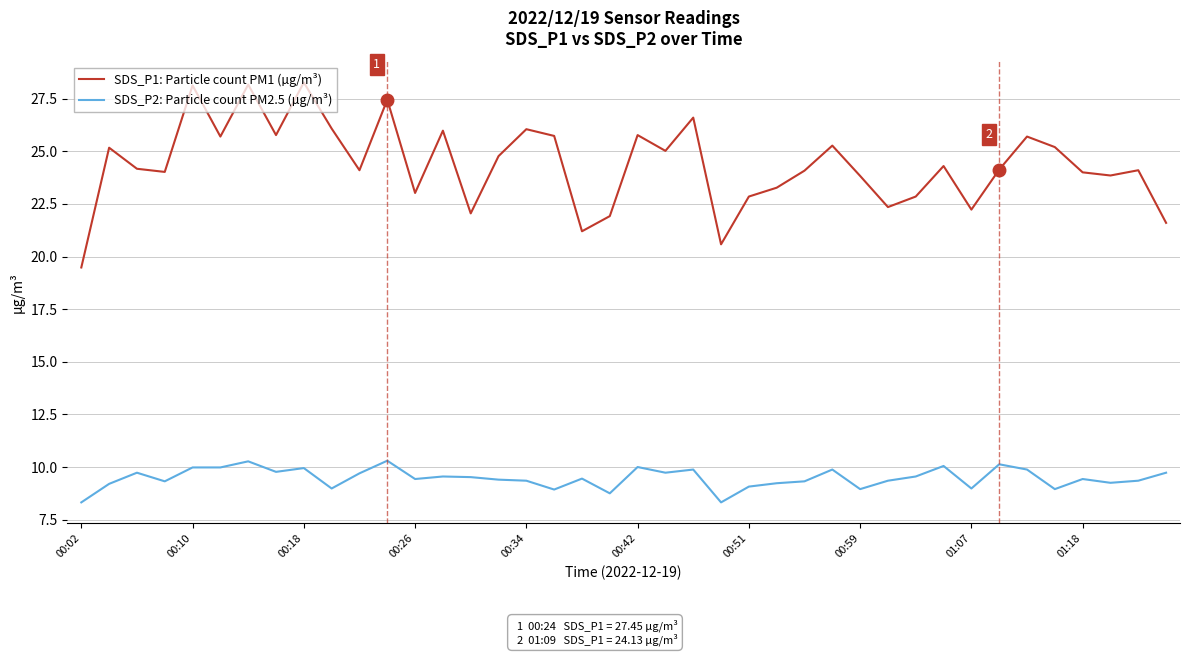

Does the chart display data point markers on the line(s)?

No